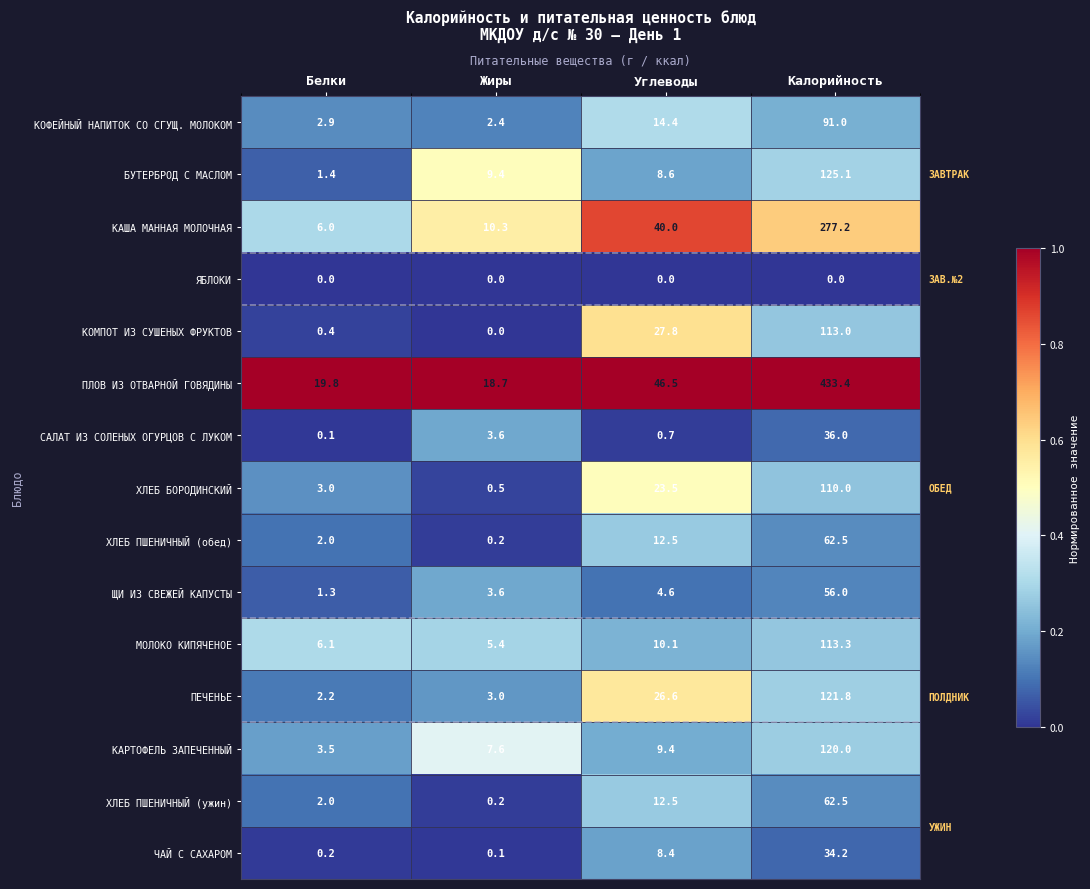

List the labels in order of САЛАТ ИЗ СОЛЕНЫХ ОГУРЦОВ С ЛУКОМ value, smallest first.

Белки, Углеводы, Жиры, Калорийность